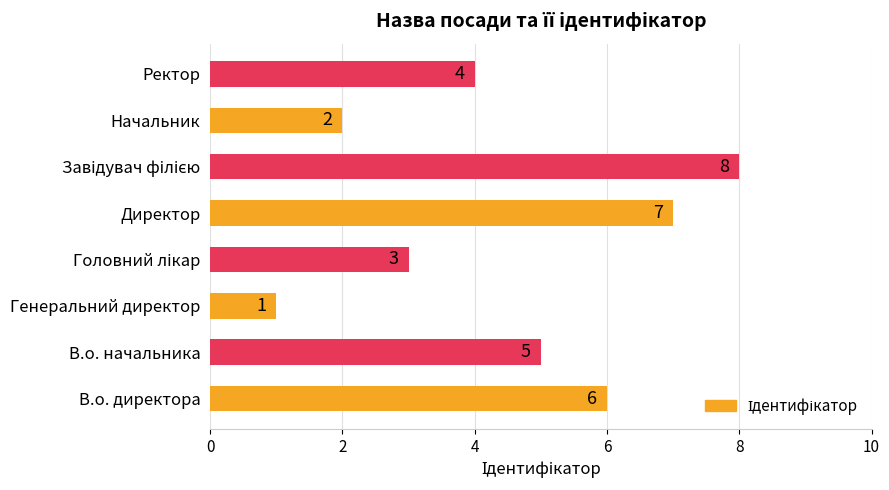

The chart shows a value of 7 at Директор. True or false?

True